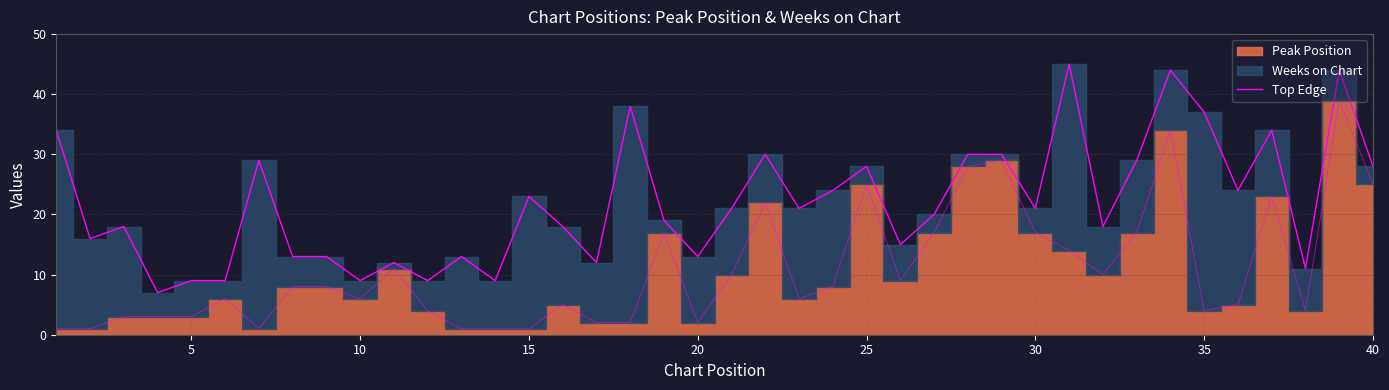

What is the difference between the maximum and second lowest values?

36